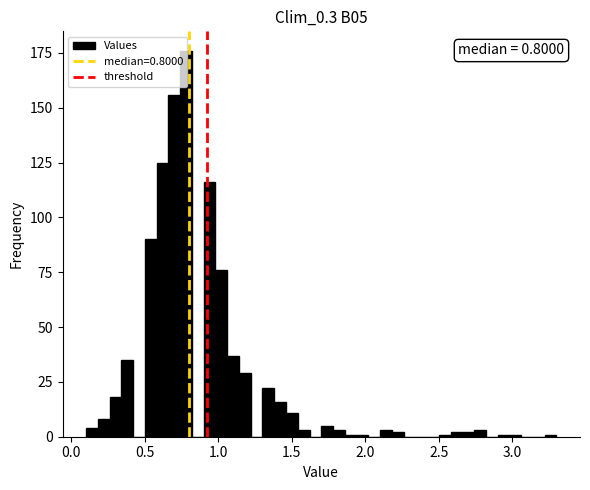

Read against the x-axis, roughly where is the centre of the tallest bar?

0.80